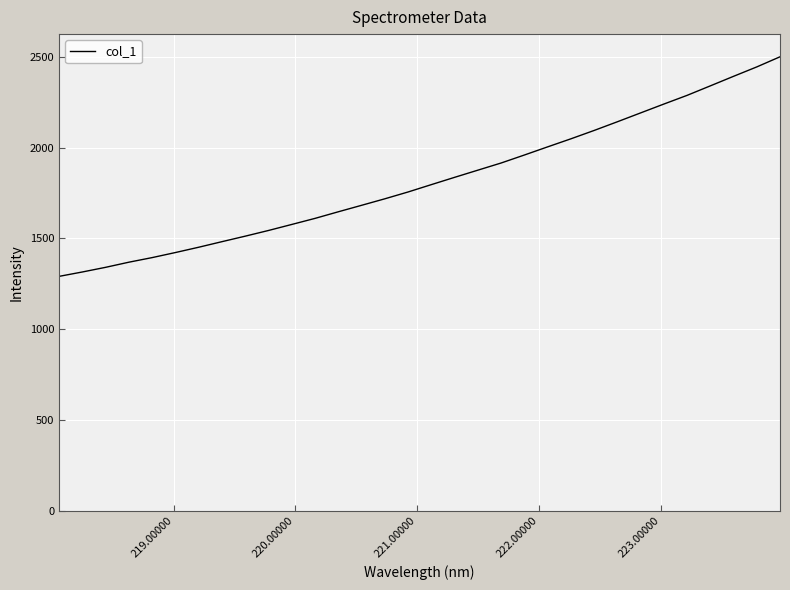

What is the maximum value shown in the chart?

2501.2